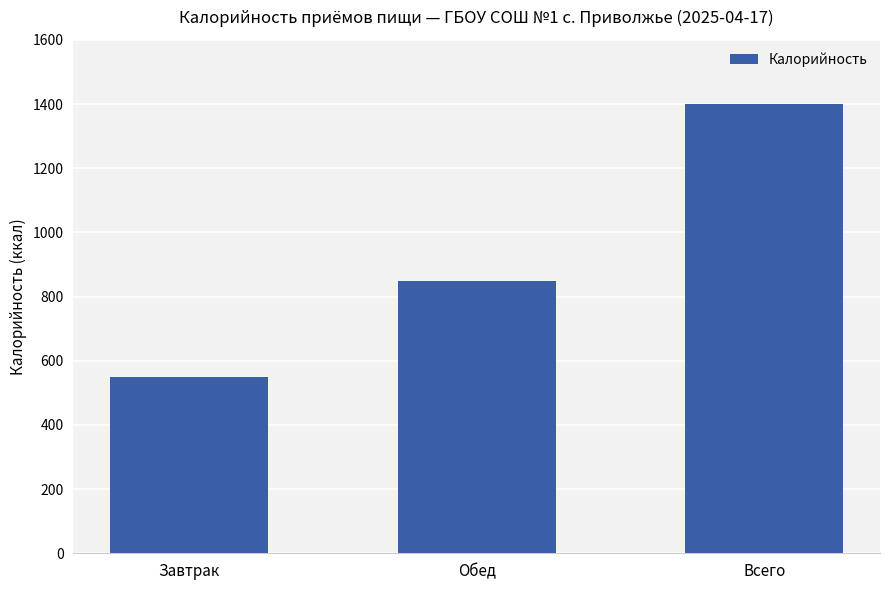

List the labels in order of value, largest first.

Всего, Обед, Завтрак